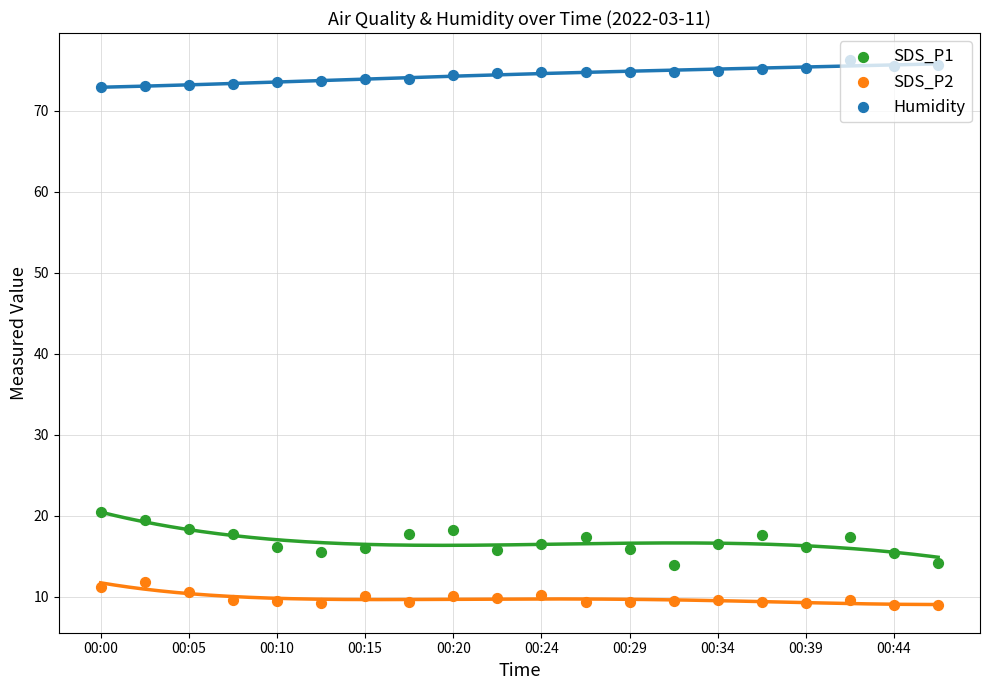

What is the total value across all series at 00:44?

100.2